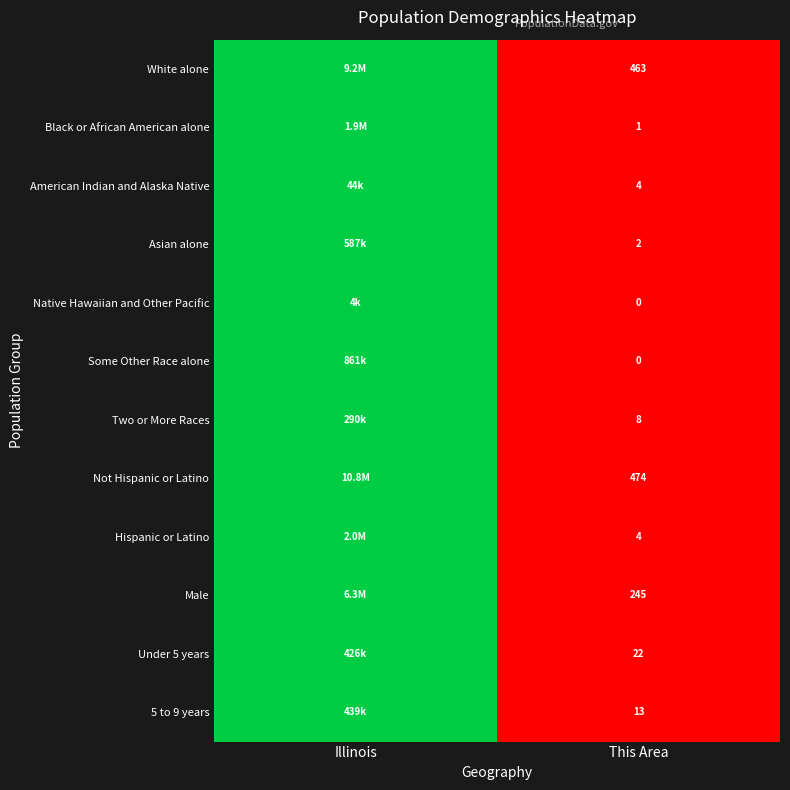

The Male series shows 245 at This Area. True or false?

True